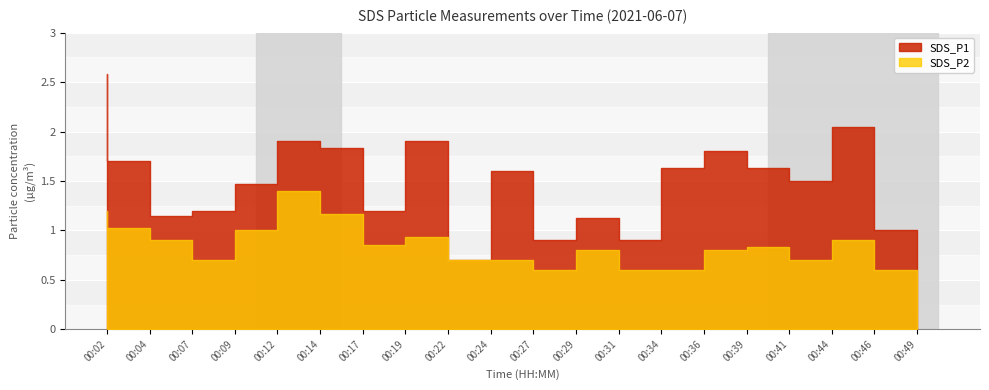

What is the difference between the maximum and minimum values in the SDS_P2 series?

0.8